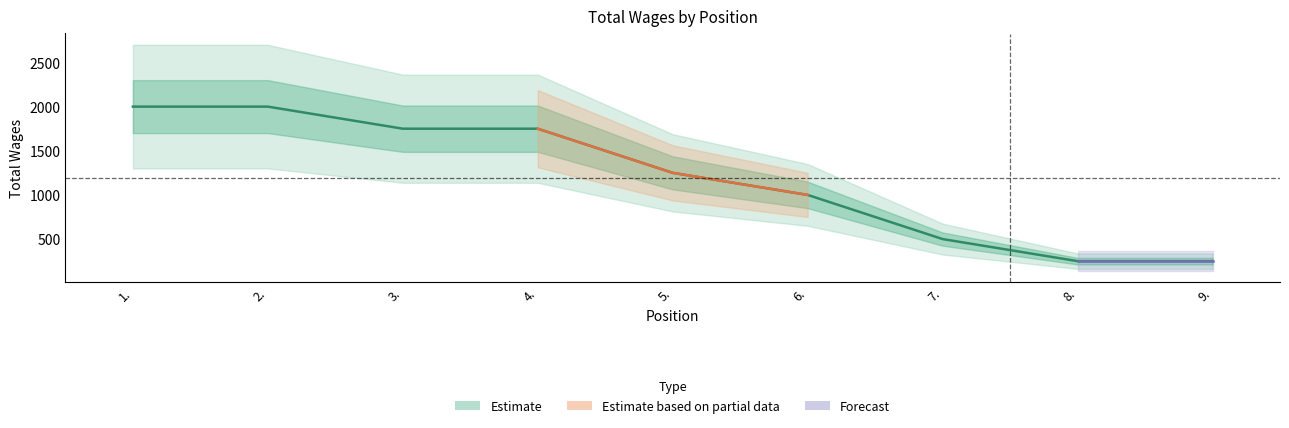

At which label is the value closest to 1125?

5.